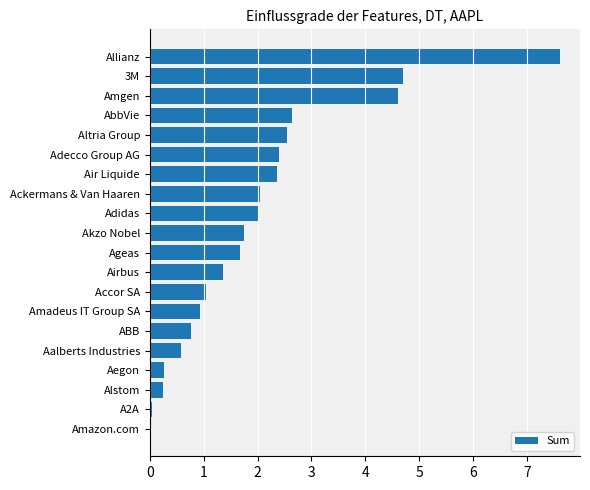

Between Amazon.com and Aalberts Industries, which is larger?

Aalberts Industries